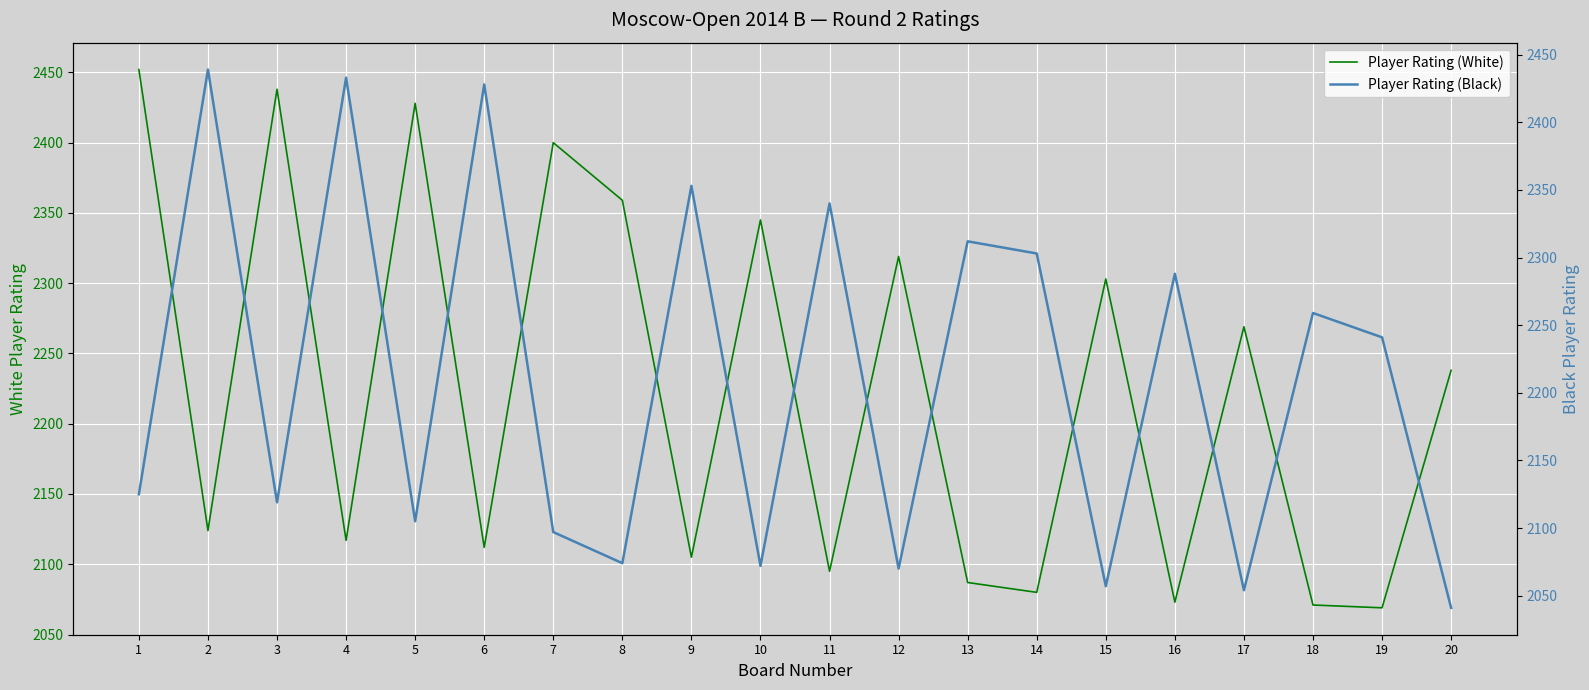

Which series has the largest total across all categories?

Player Rating (White)